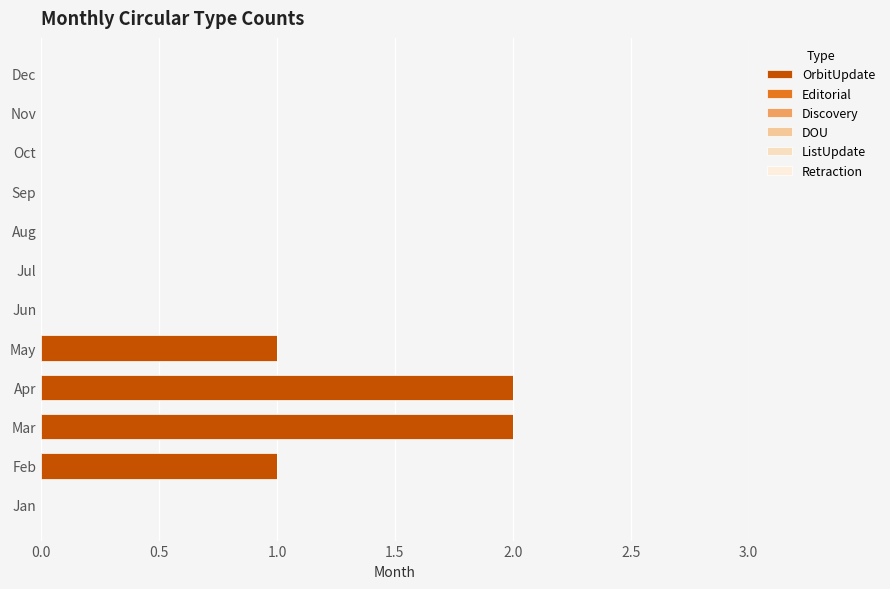

Are the bars horizontal?

Yes